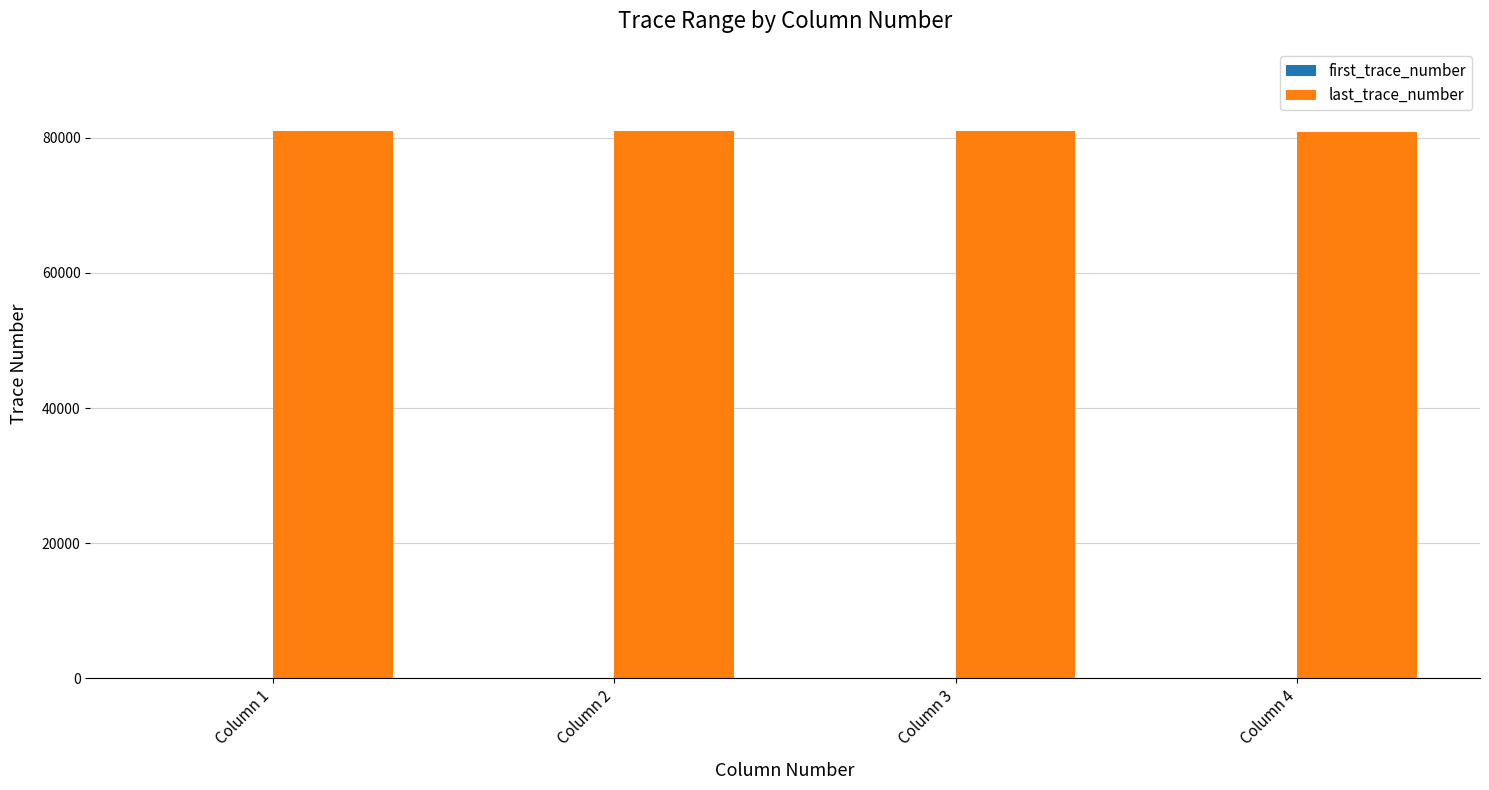

What is the sum of all last_trace_number values?

323913